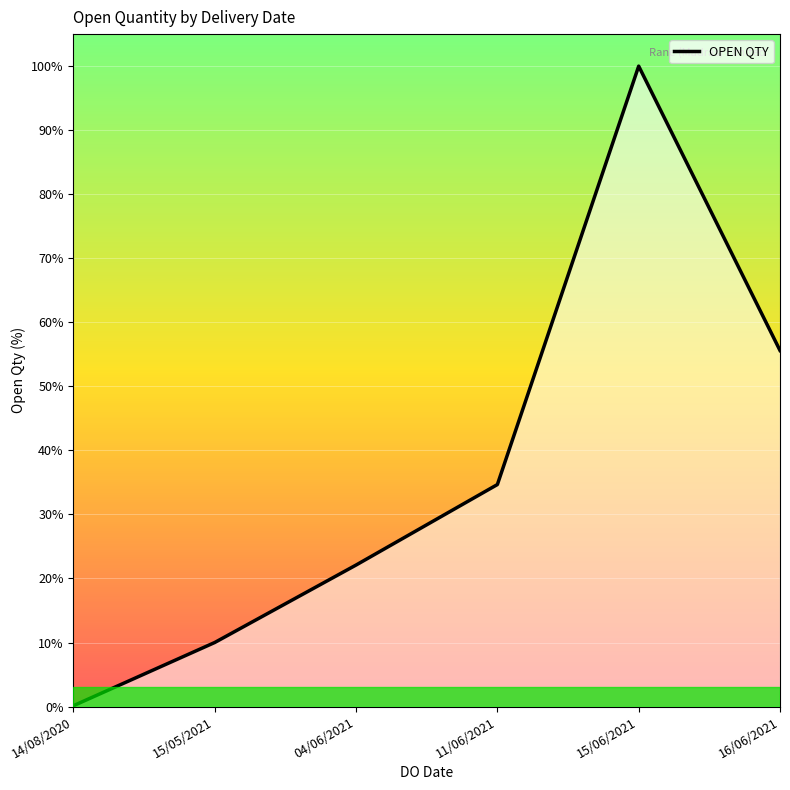

What is the label of the 1st point from the right?

16/06/2021